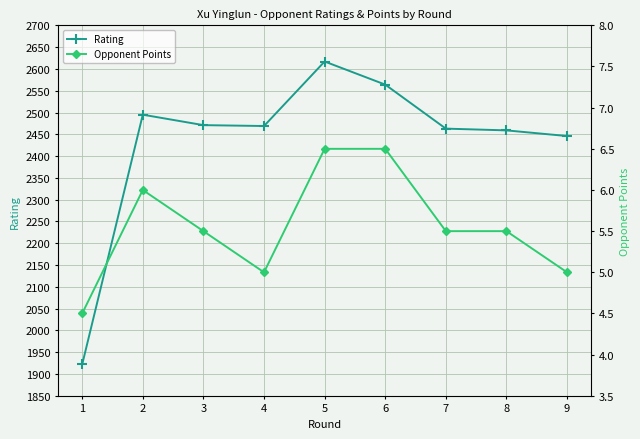

How many data points in Opponent Points are above 5?

6